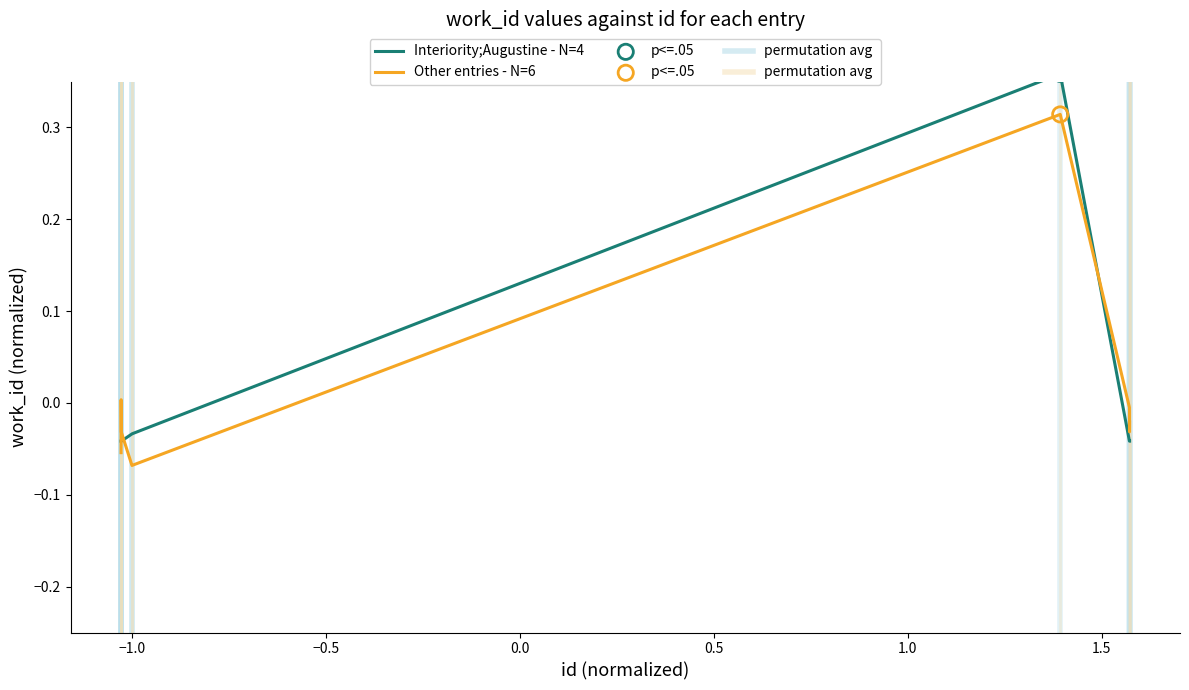

Which series reaches the minimum Y coordinate?

Other entries - N=6